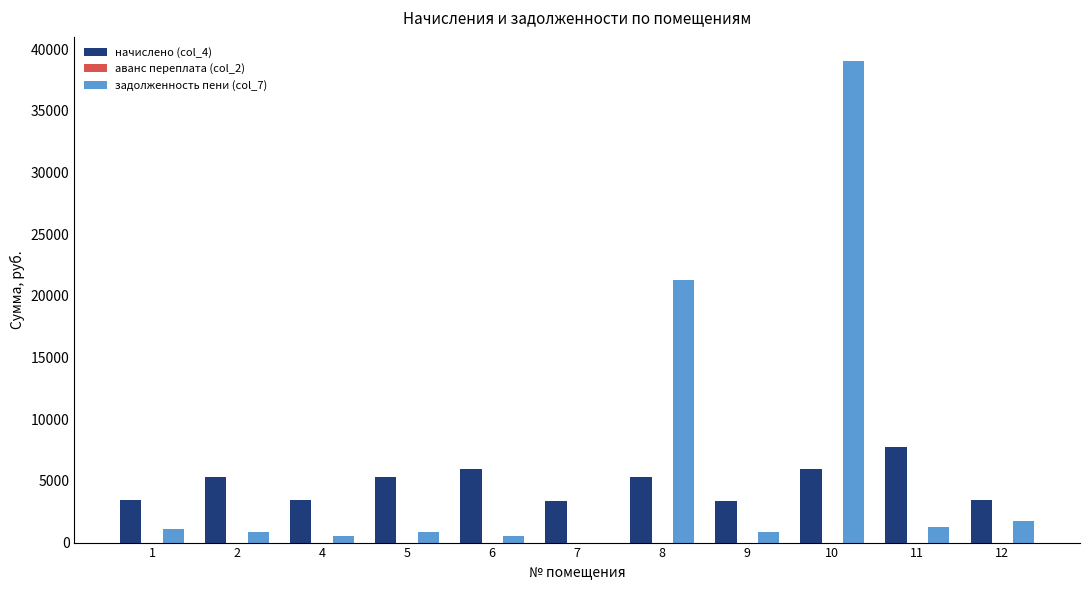

The value of начислено (col_4) at 7 is 3338.4. True or false?

True